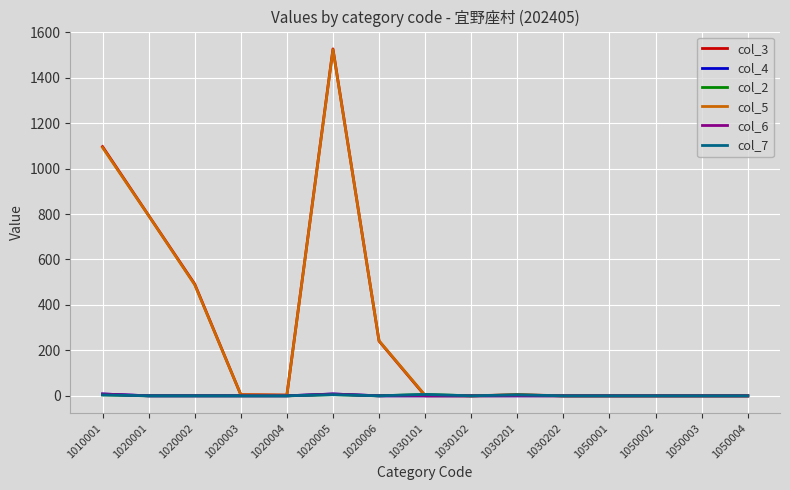

Is this an area chart (filled region under the line)?

No